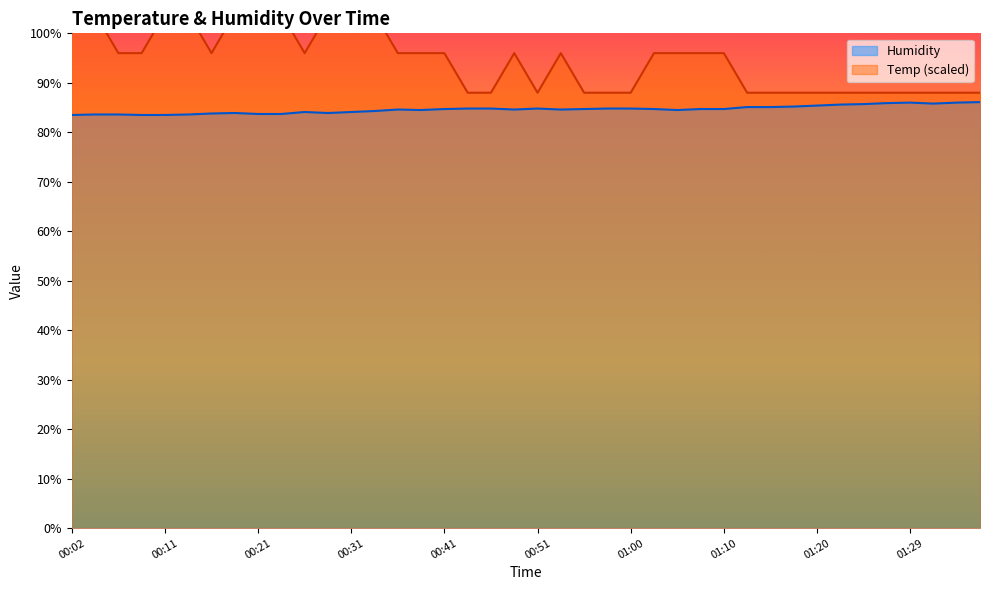

Does the chart display data point markers on the line(s)?

No